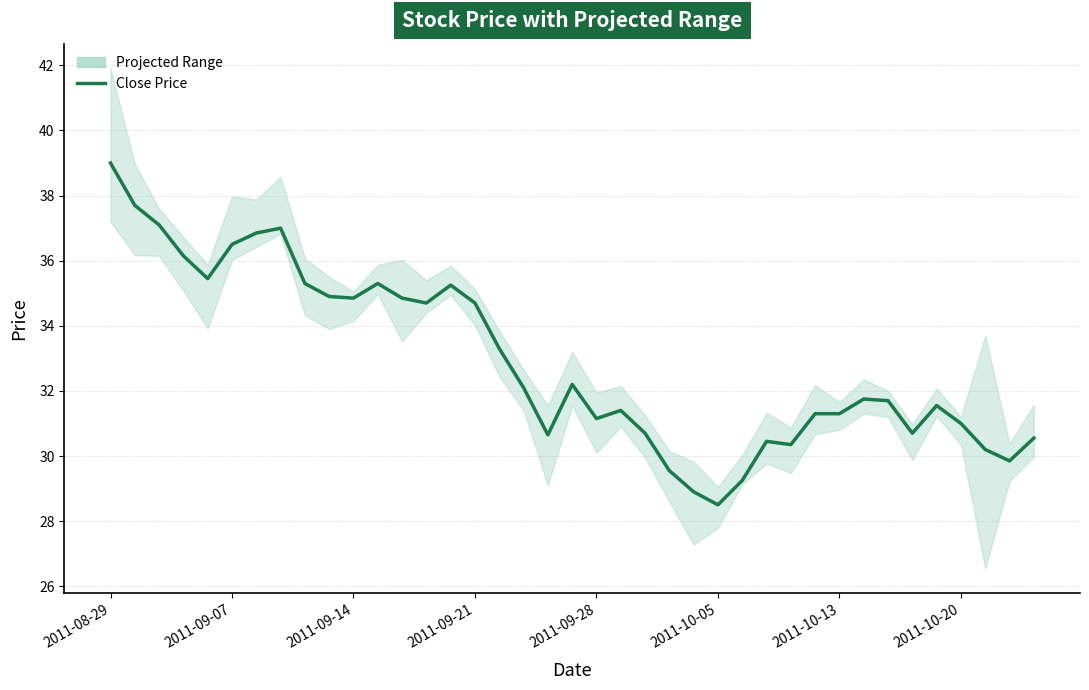

What is the approximate value at 32?

31.7